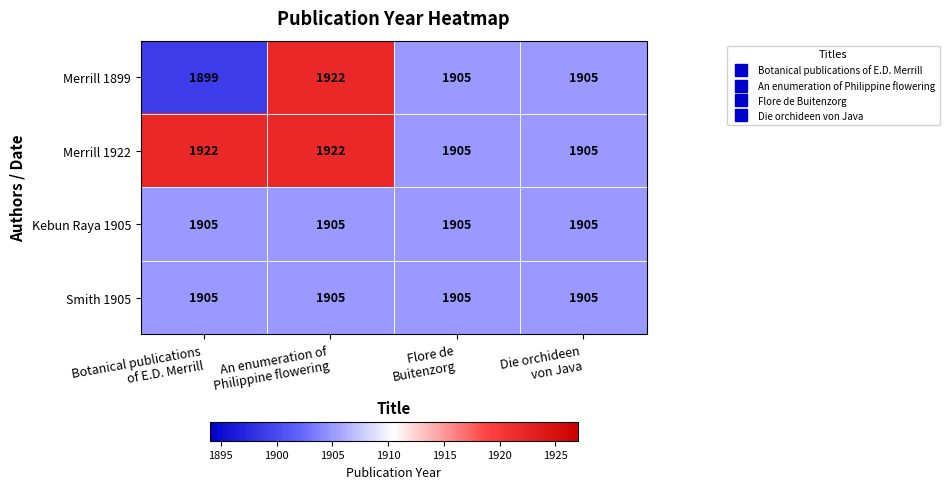

Which series has the widest spread of values?

Merrill 1899